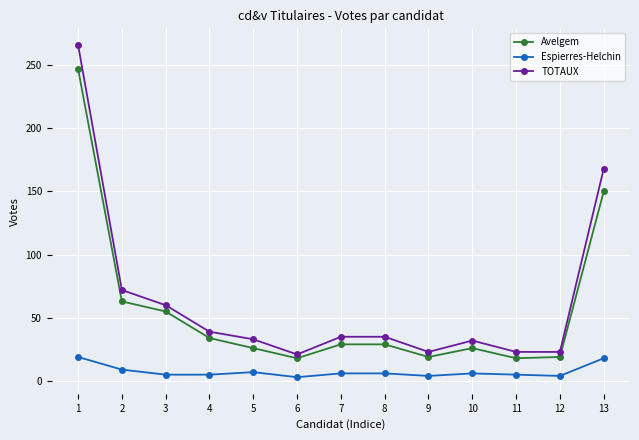

At how many categories does at least one series exceed 133?

2